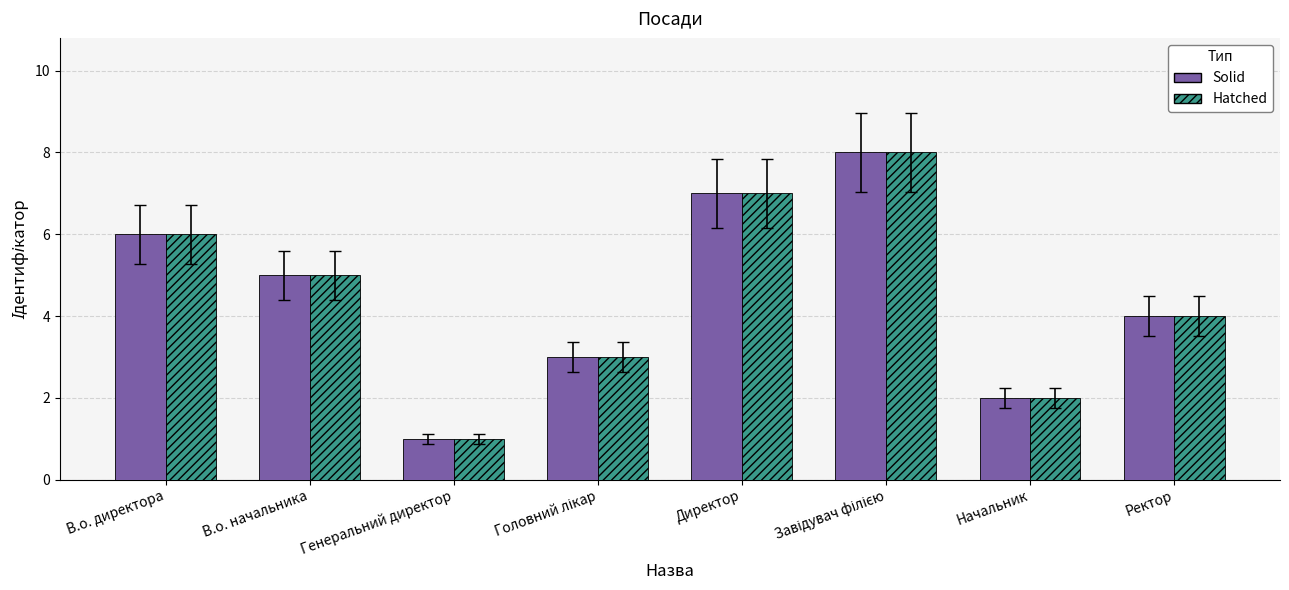

What is the label of the 6th bar from the right?

Генеральний директор